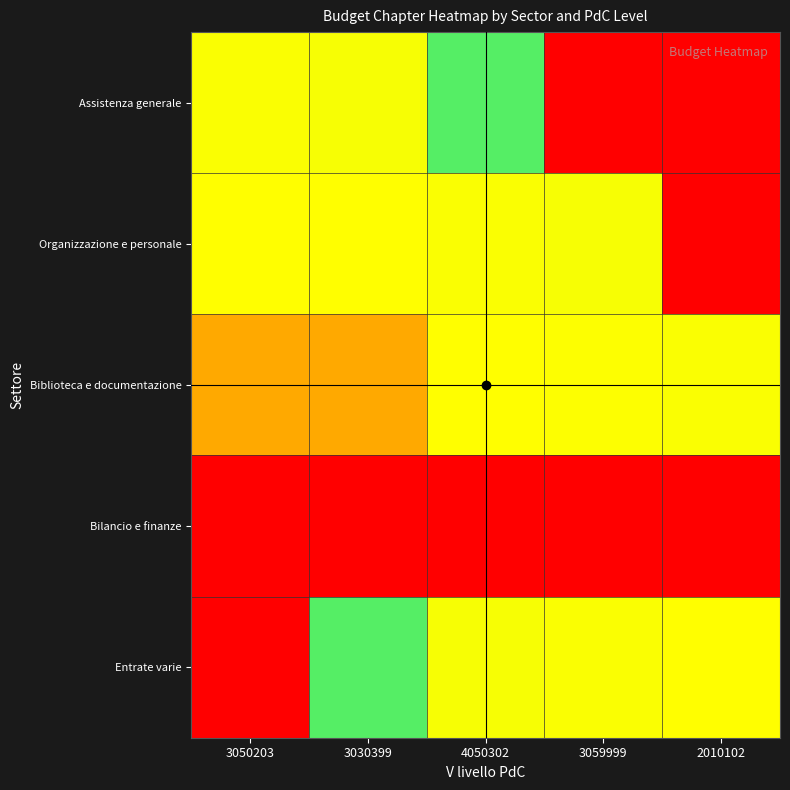

At which category is the sum across all series the highest?

3050203